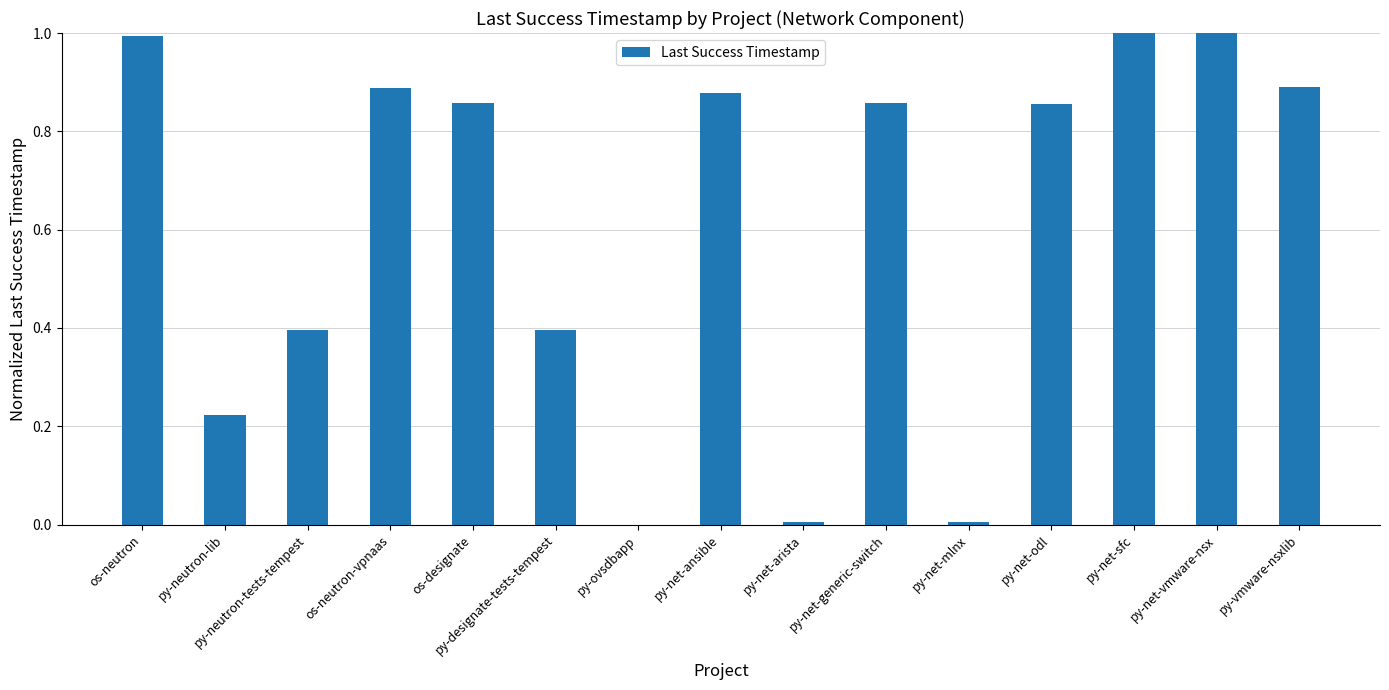

What is the change in value from py-neutron-lib to py-net-sfc?

+0.8